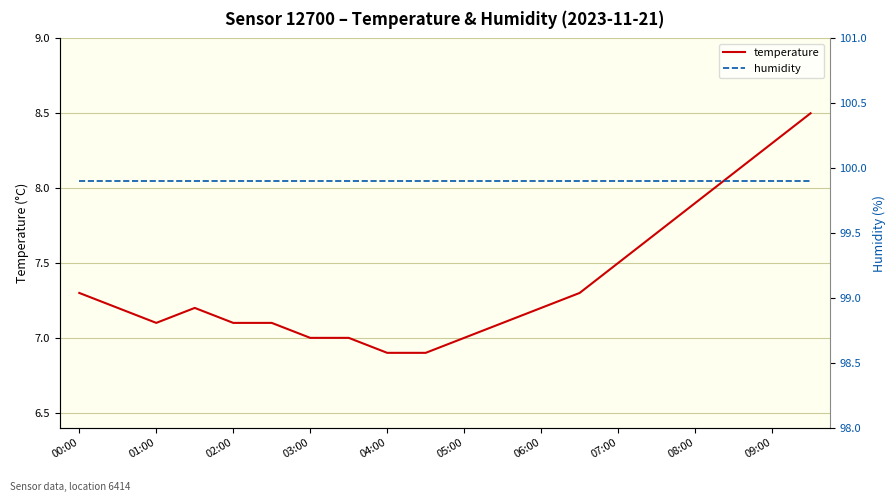

True or false: humidity and temperature cross at least once.

False